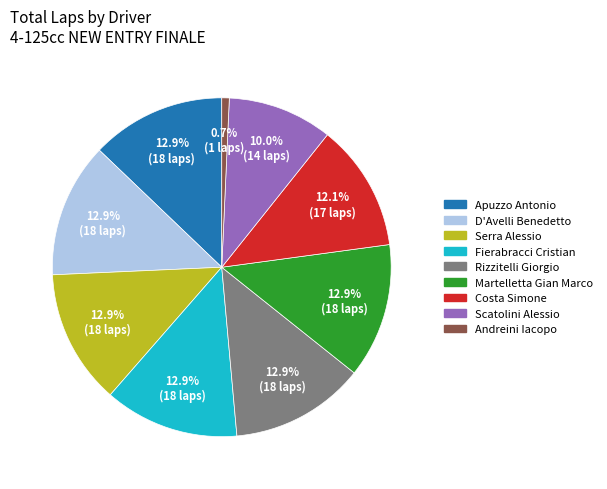

Does any single category account for the majority?

No